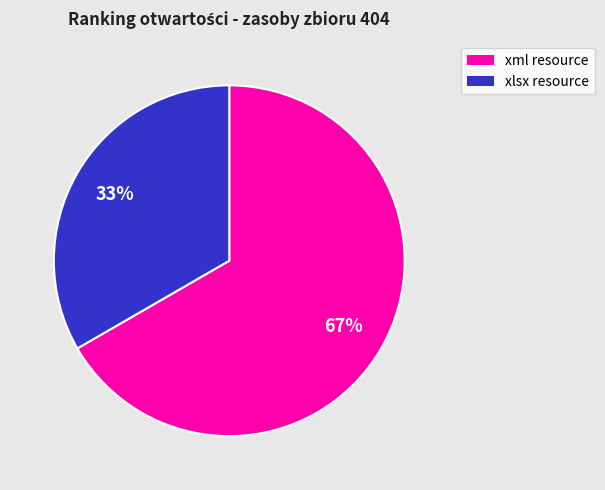

Rank the categories by value from lowest to highest.

xlsx resource, xml resource